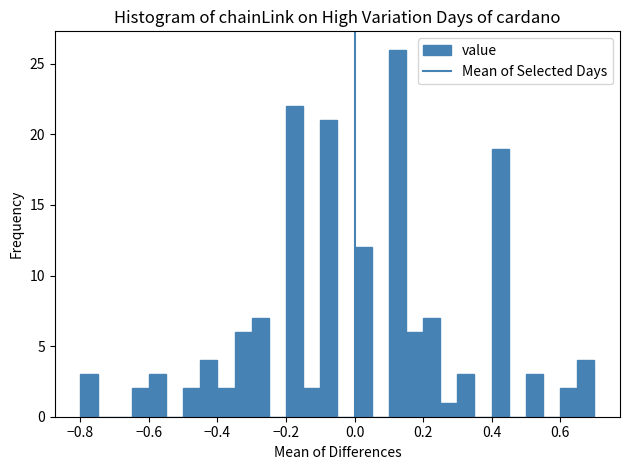

Read against the x-axis, roughly where is the centre of the tallest bar?

0.12